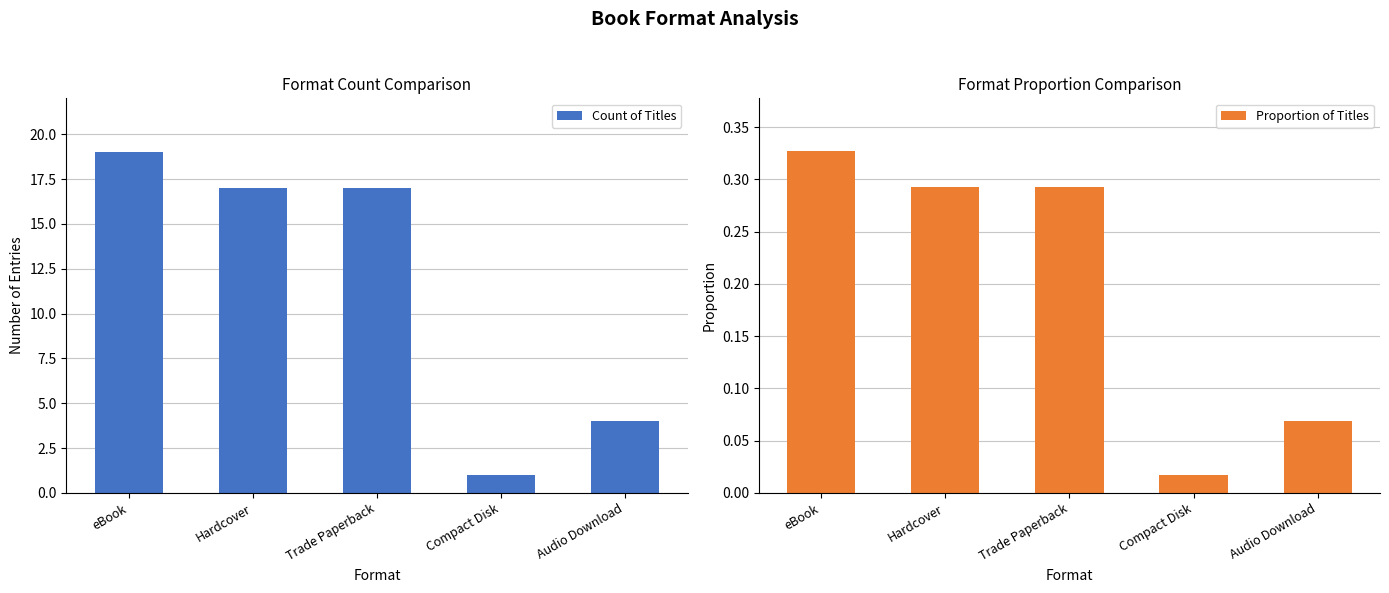

Count the Count of Titles values in the range 4 to 17.

3